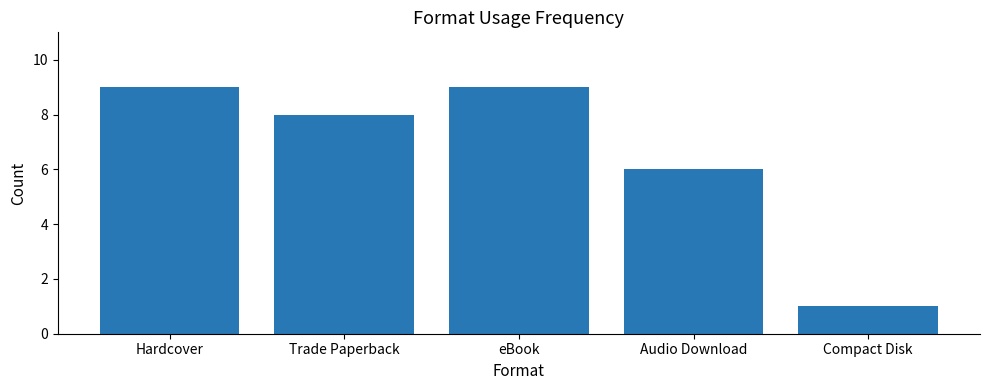

Read the value at Trade Paperback.

8